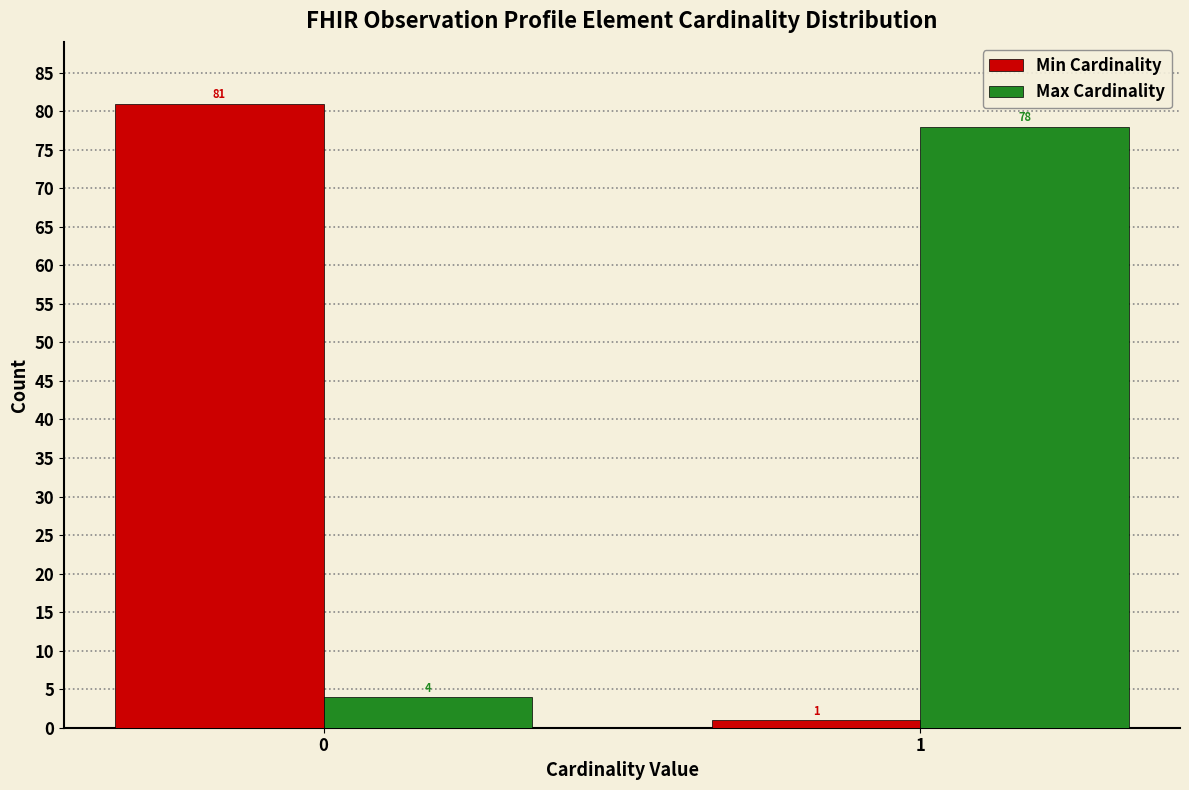

Reading left to right, extract all data points from this chart.

Min Cardinality: 0=81	1=1
Max Cardinality: 0=4	1=78